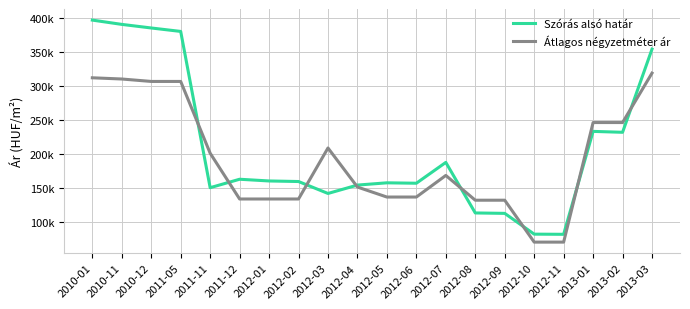

What position from the right is 2010-01?

20